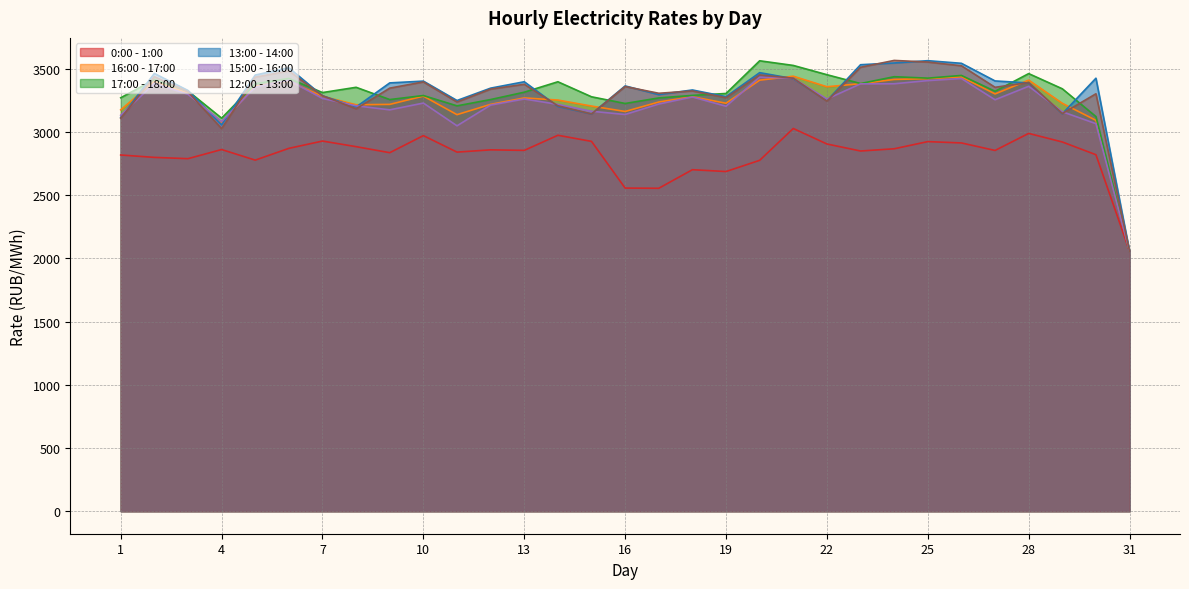

At which category does the chart reach its minimum across all series?

31